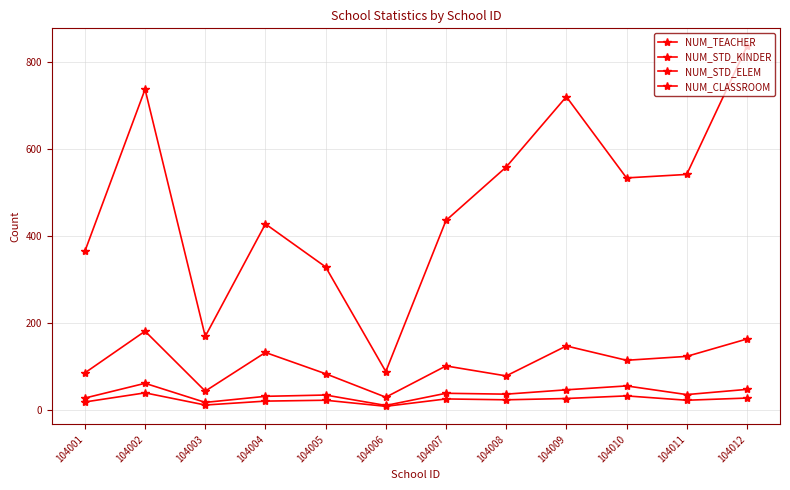

Is this an area chart (filled region under the line)?

No